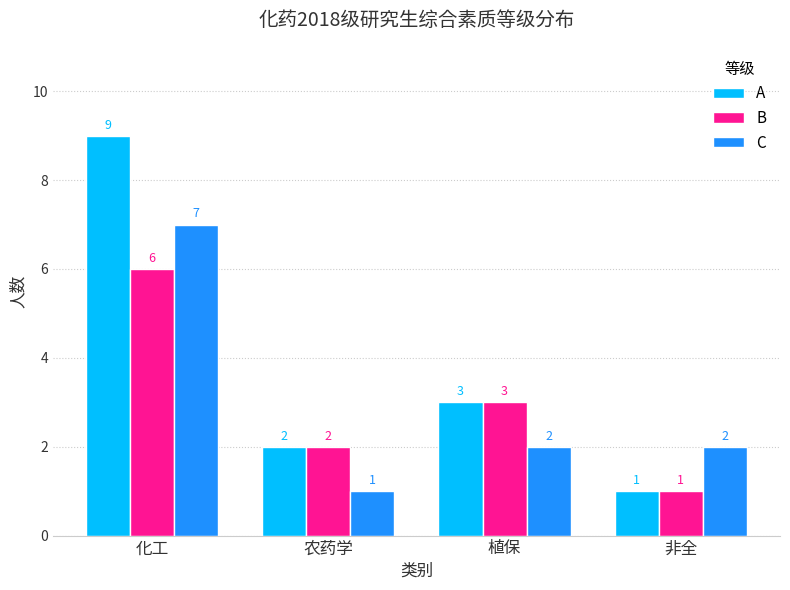

Count the C values in the range 2 to 7.

3